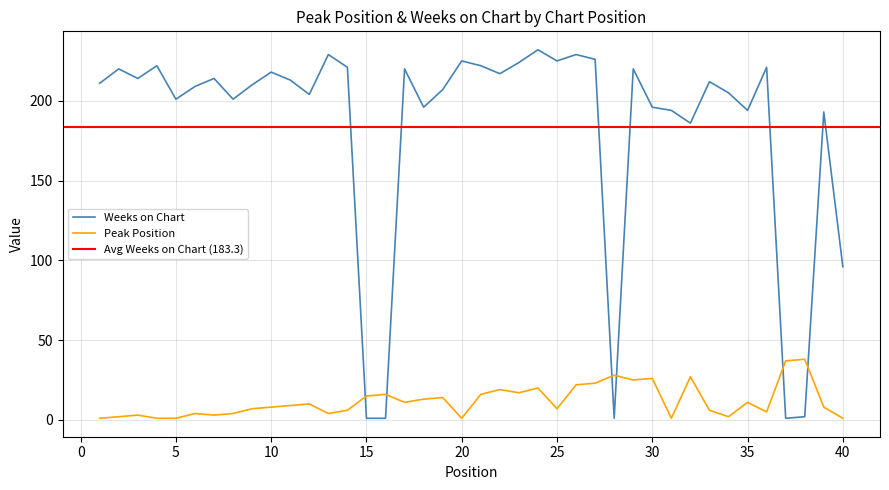

True or false: Weeks on Chart and Peak Position intersect in this chart.

True